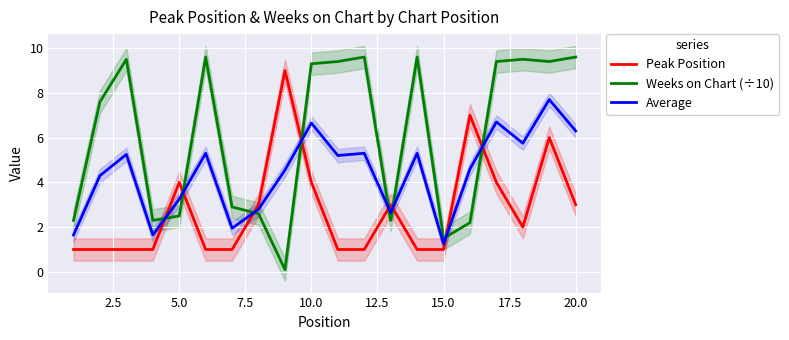

List the series in order of their peak value, highest first.

Weeks on Chart (÷10), Peak Position, Average